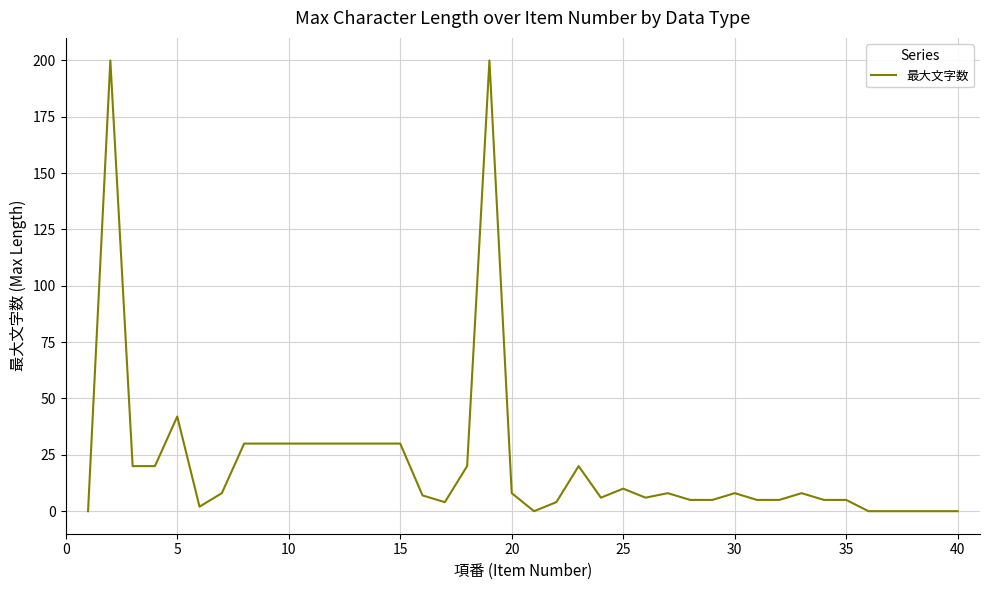

What is the greatest value displayed?

200